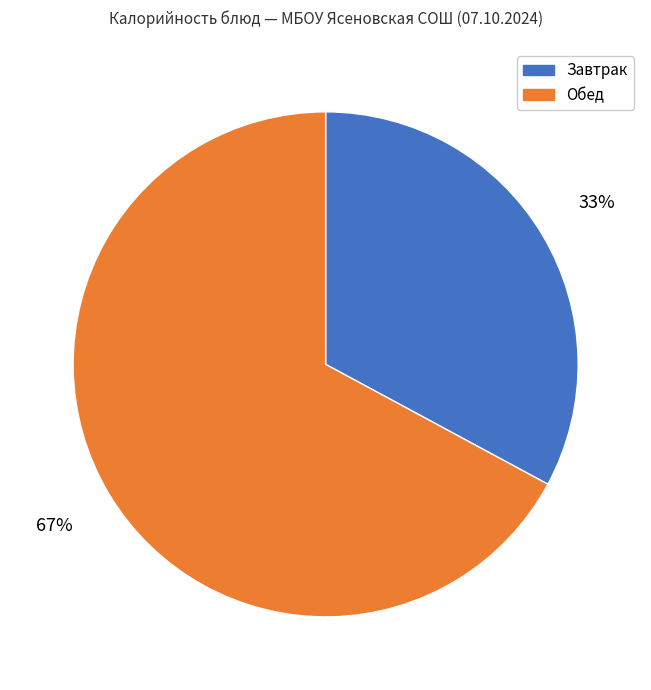

To the nearest percent, what is the average slice percentage?

50%